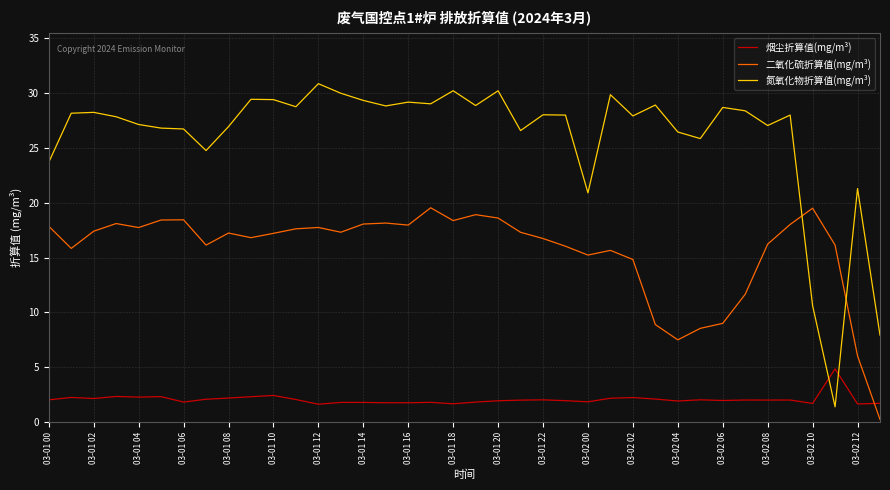

How many categories are shown in the chart?

38